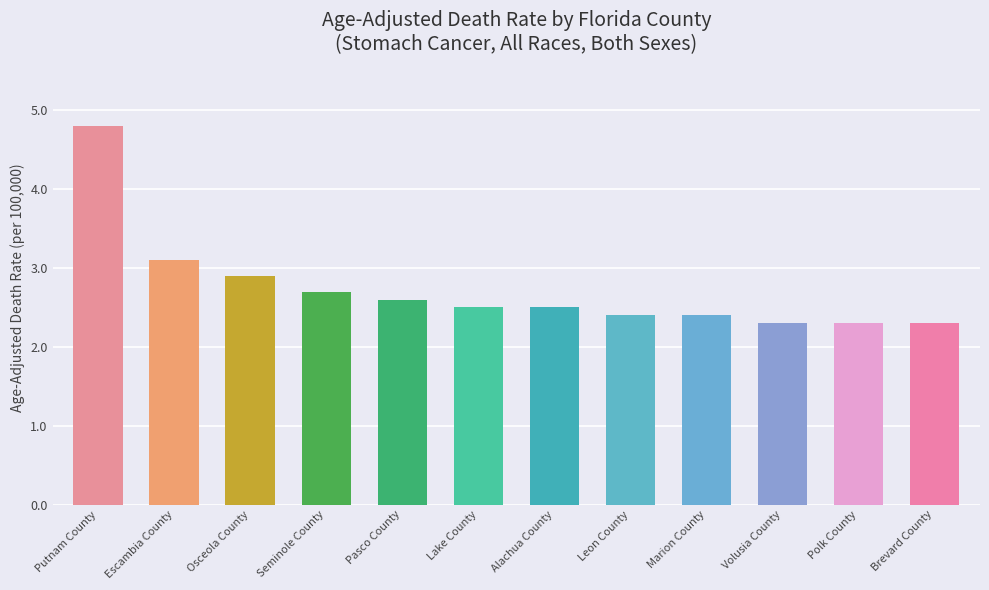

Which category has the highest value across all series?

Putnam County